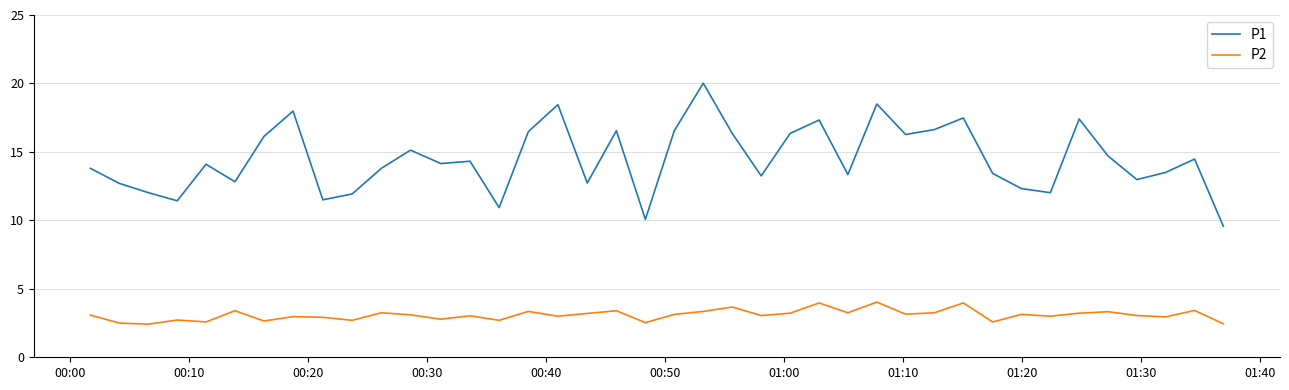

True or false: P2 has more than 1 interior local peaks.

True